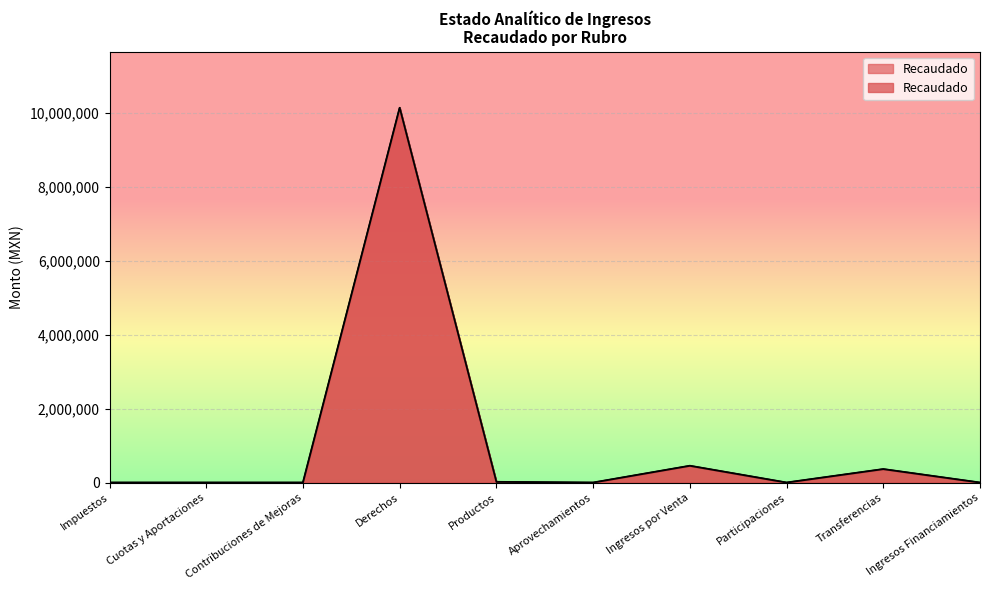

Which label corresponds to the smallest value in the chart?

Impuestos